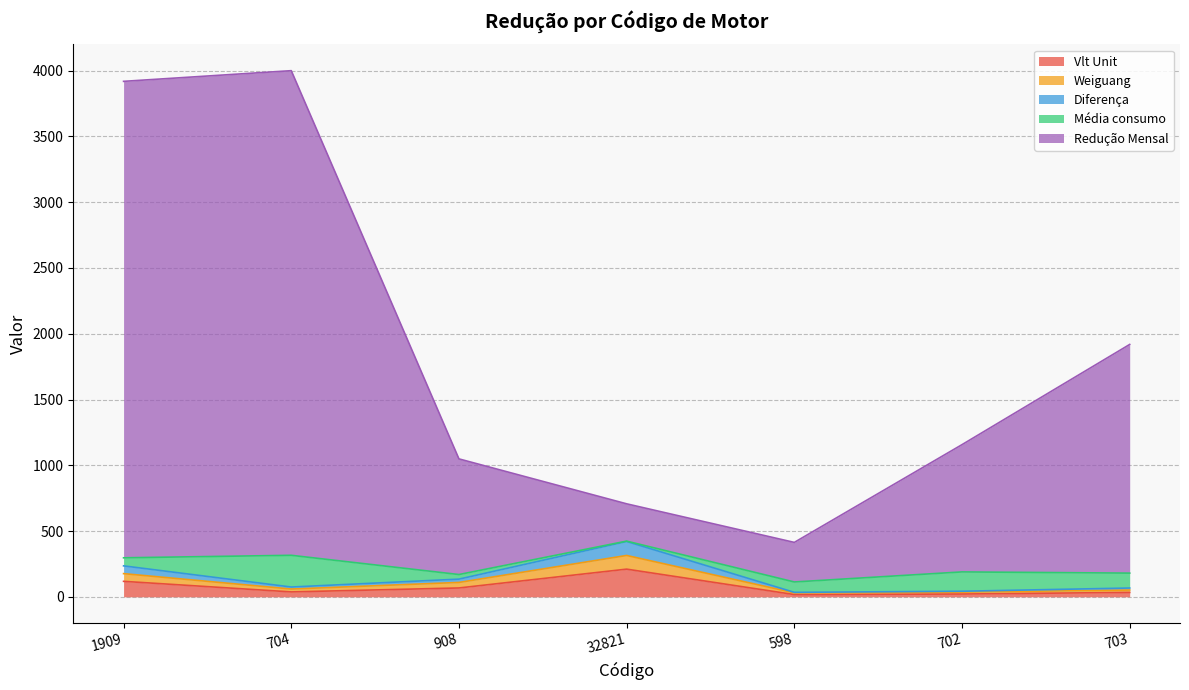

Which category has the highest value in the Vlt Unit series?

32821